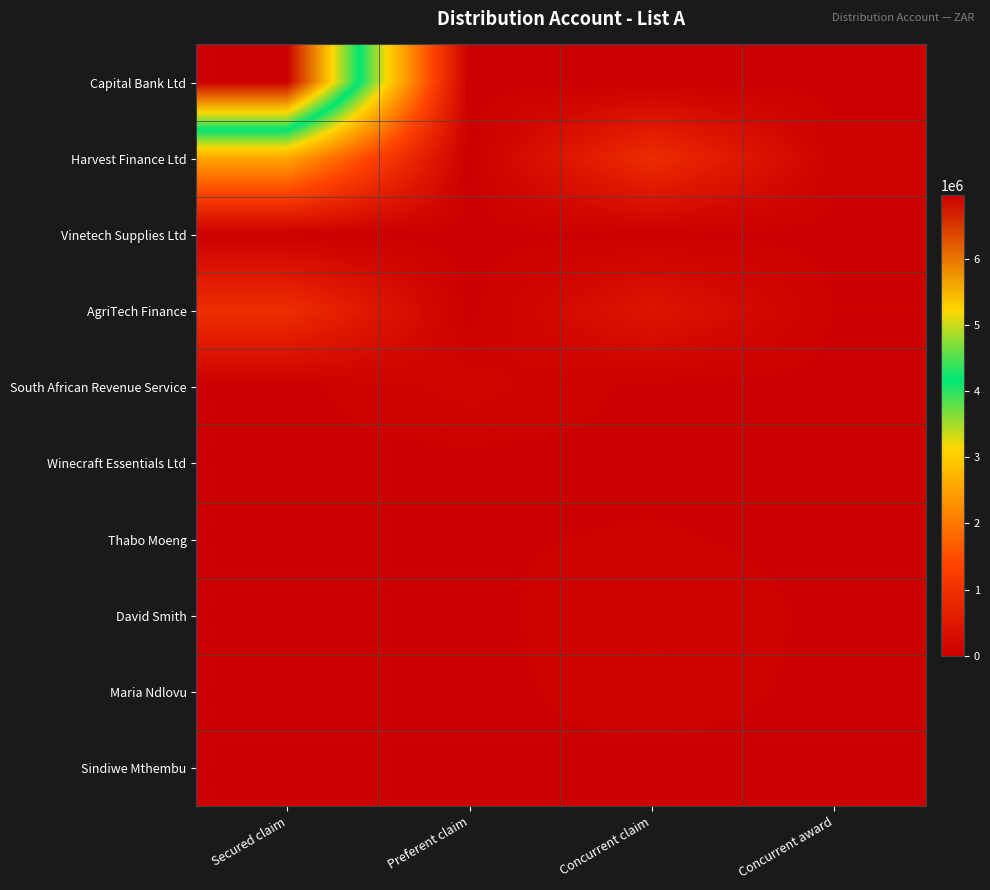

Count the number of categories in the chart.

4